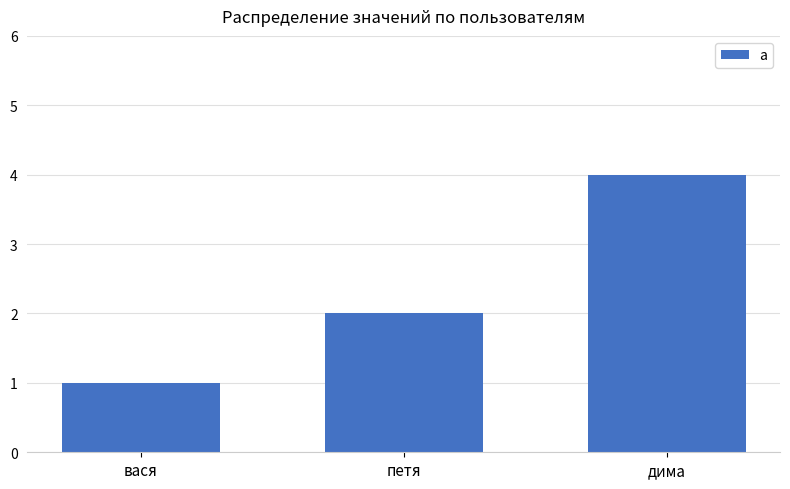

At which category does the chart reach its peak across all series?

дима